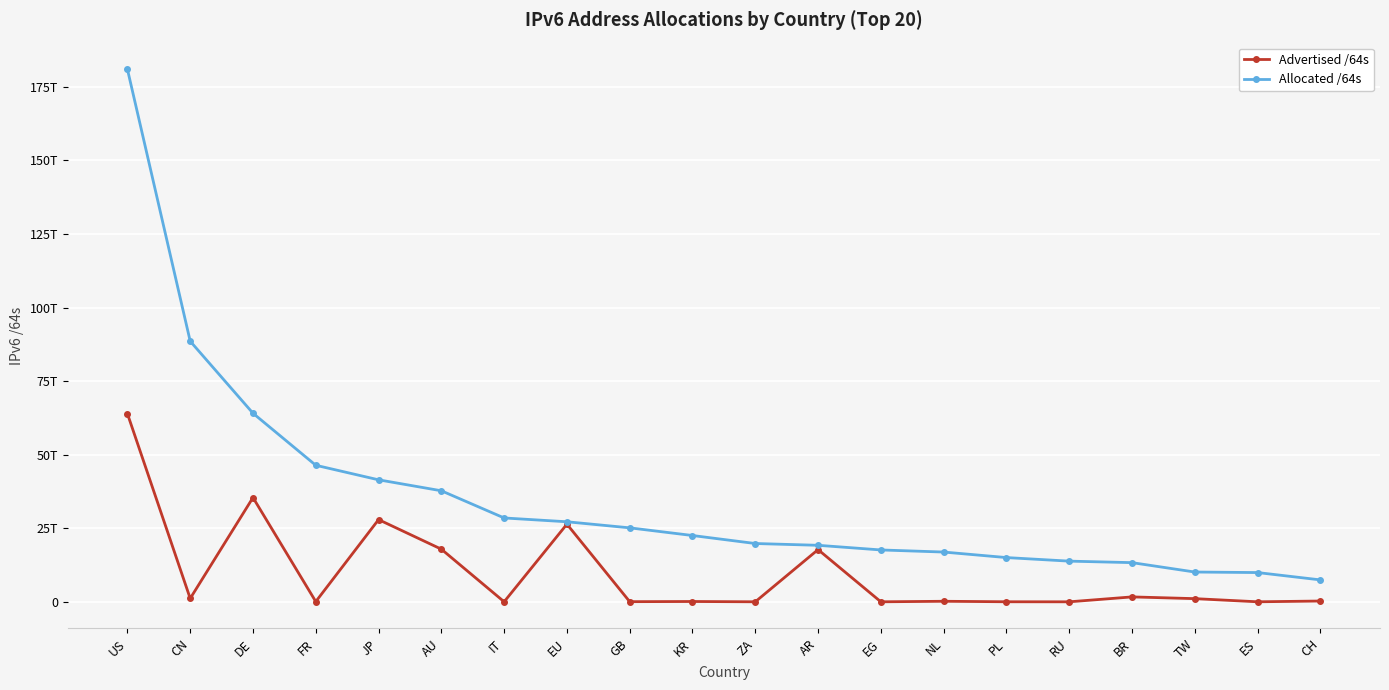

What is the label of the 6th point from the left?

AU